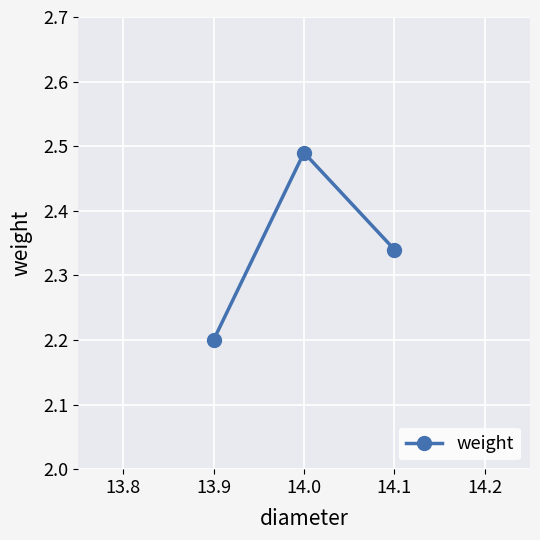

What is the label of the 2nd point from the left?

14.0